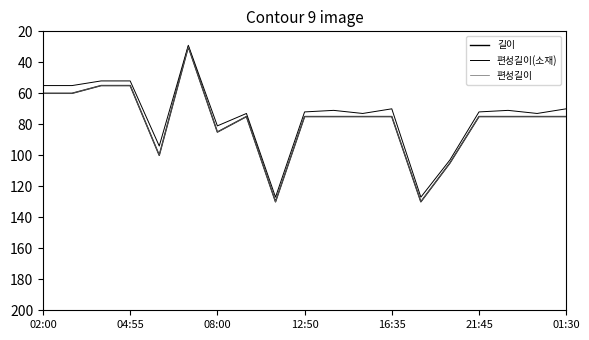

What is the value of the 편성길이(소재) point at the 4th from the left?

52